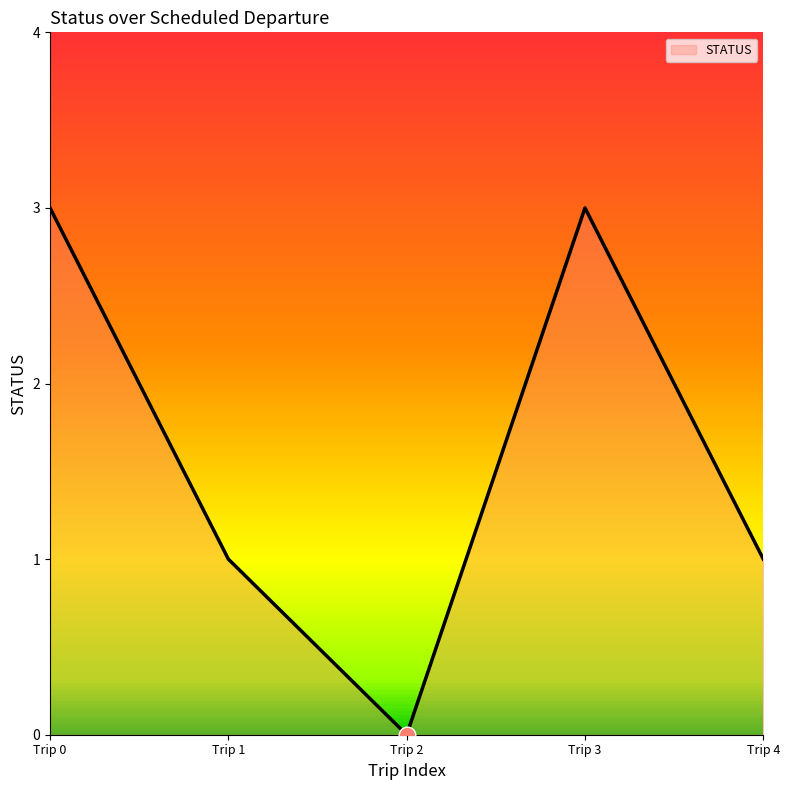

True or false: the data has more than 0 interior local peaks.

True